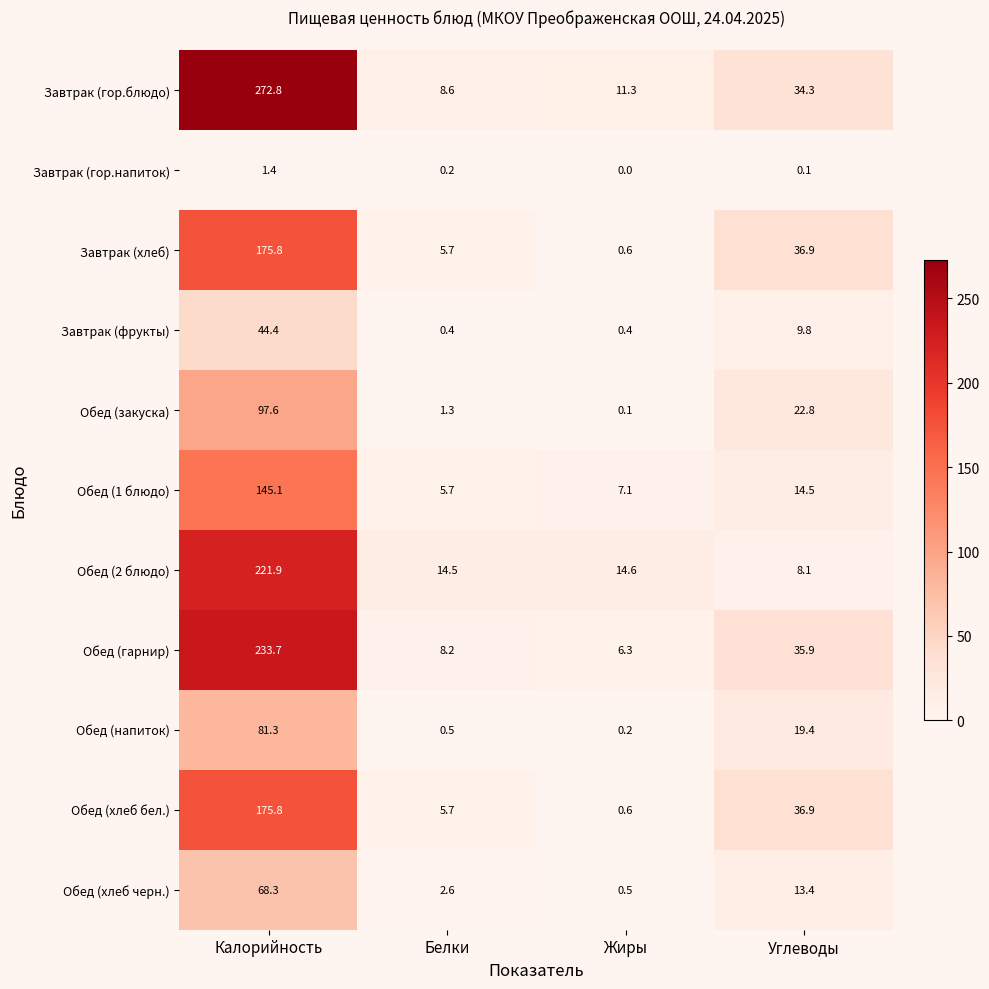

Is it true that Завтрак (хлеб) equals 36.9 at Углеводы?

True